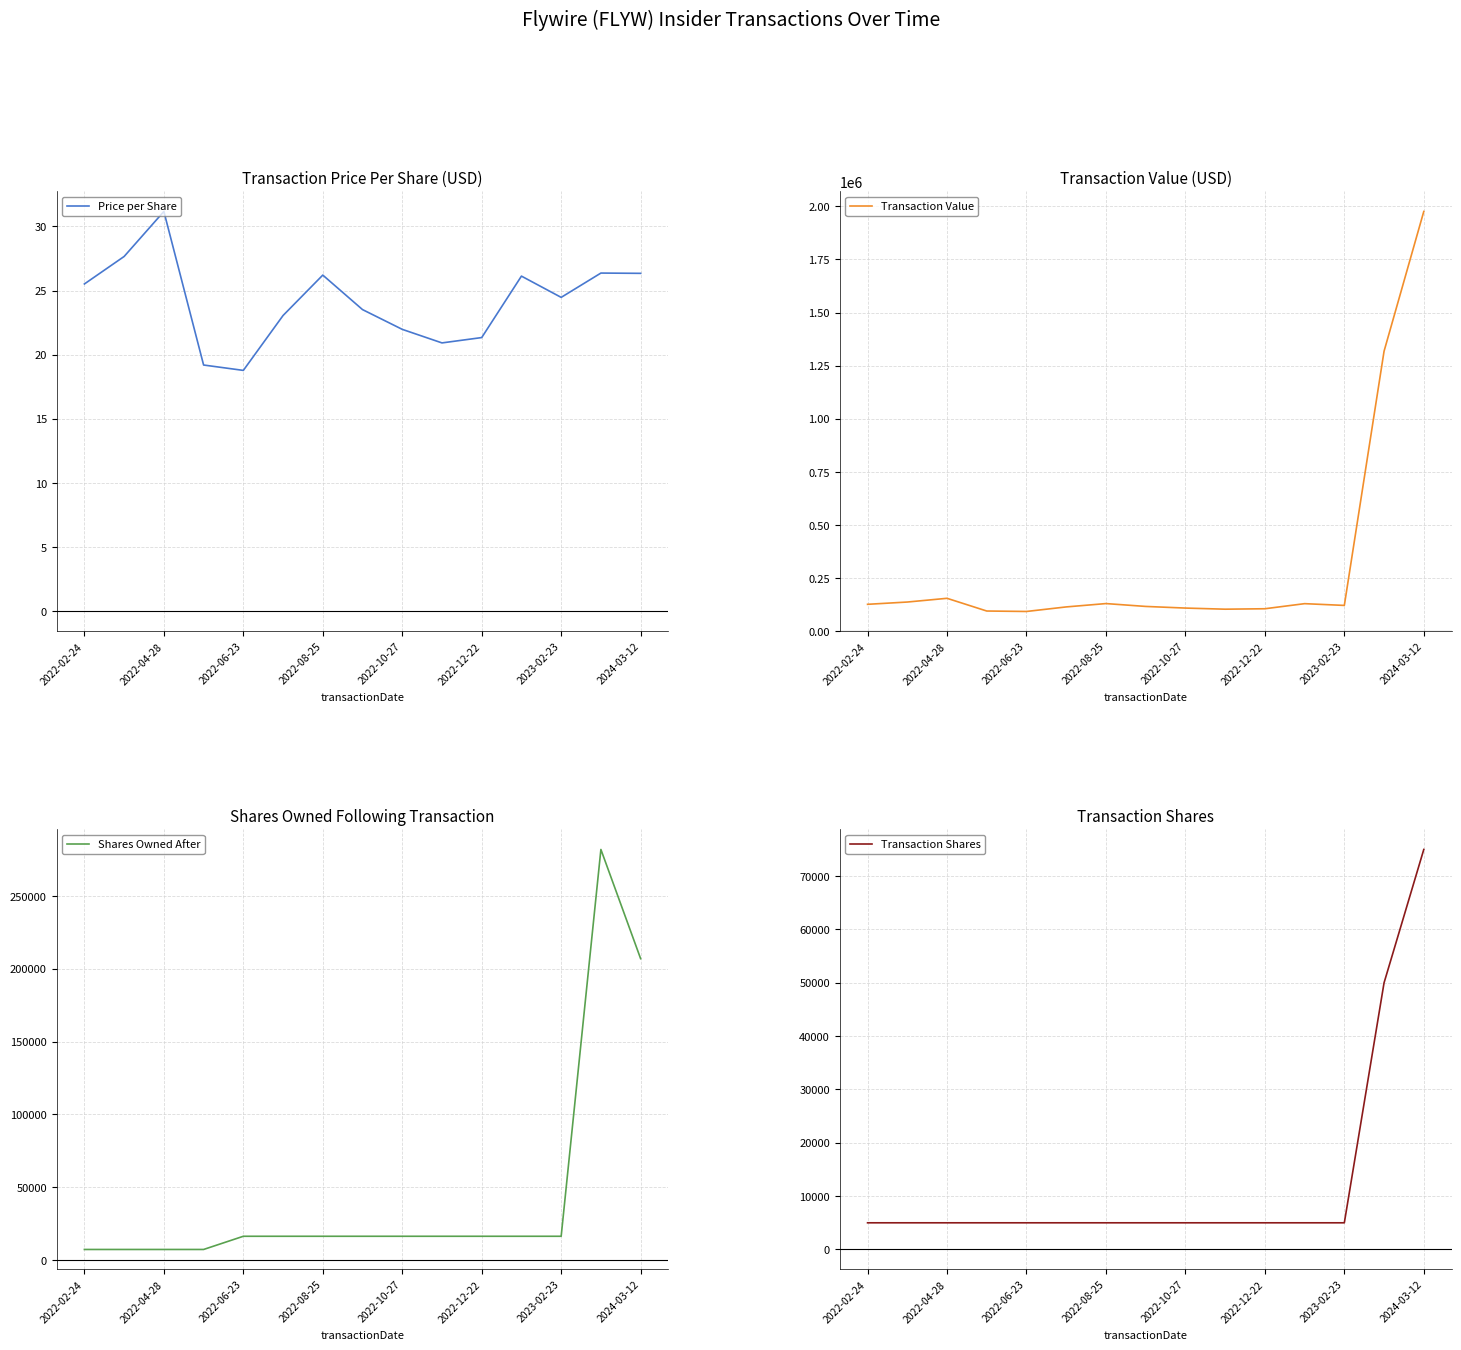

What is the maximum value for transactionPricePerShare?

31.2